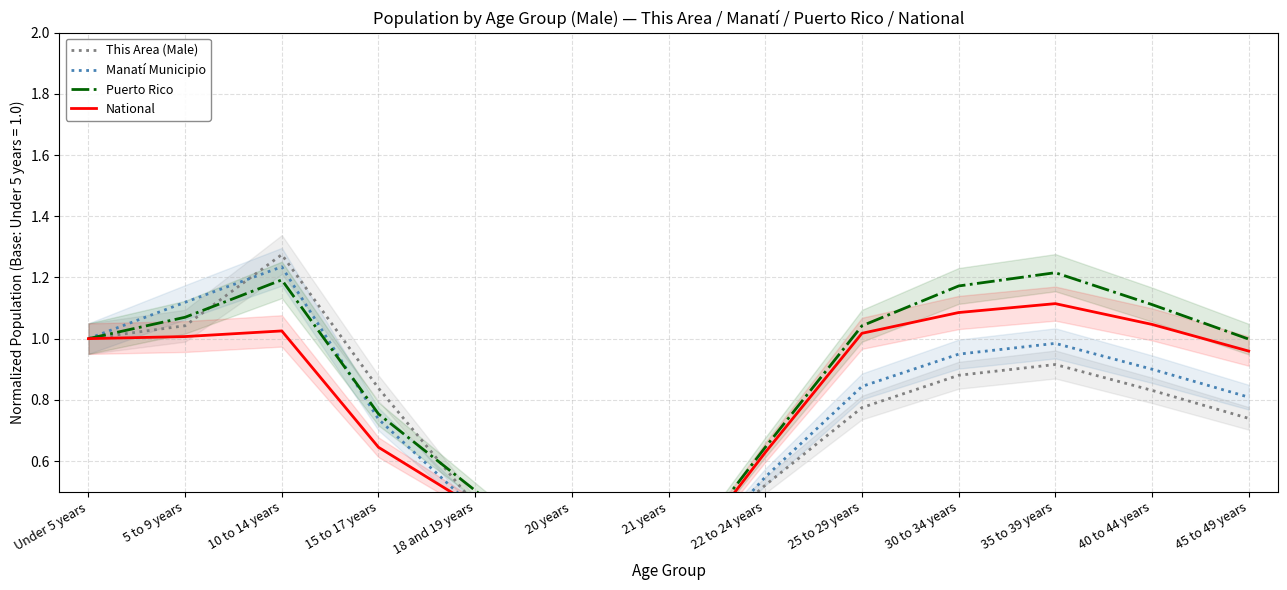

Is the value of National at 10 to 14 years greater than the value of Puerto Rico at 15 to 17 years?

Yes